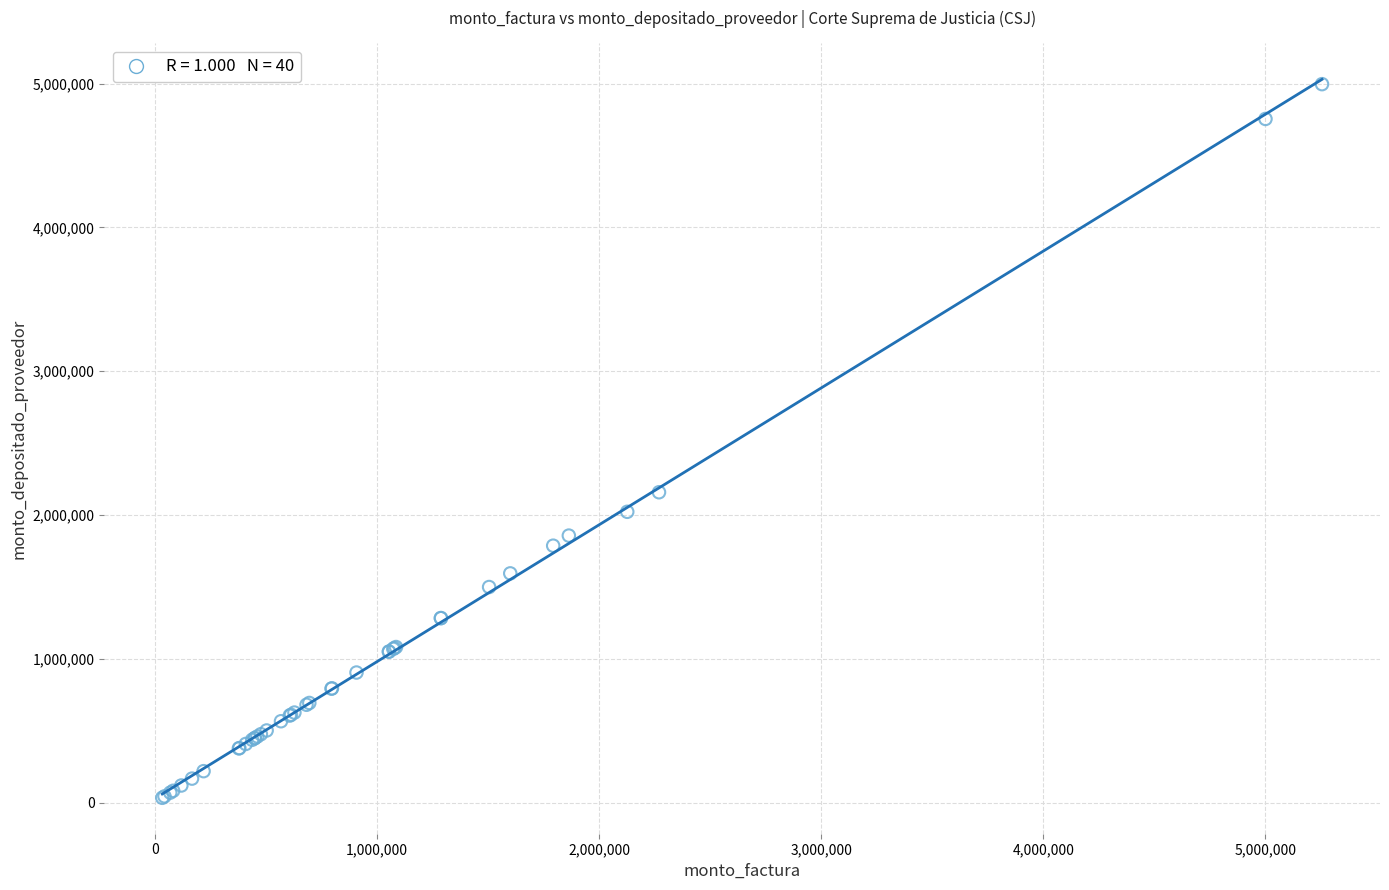

What Y value in the scatter plot is closest to 2514907?

2158253